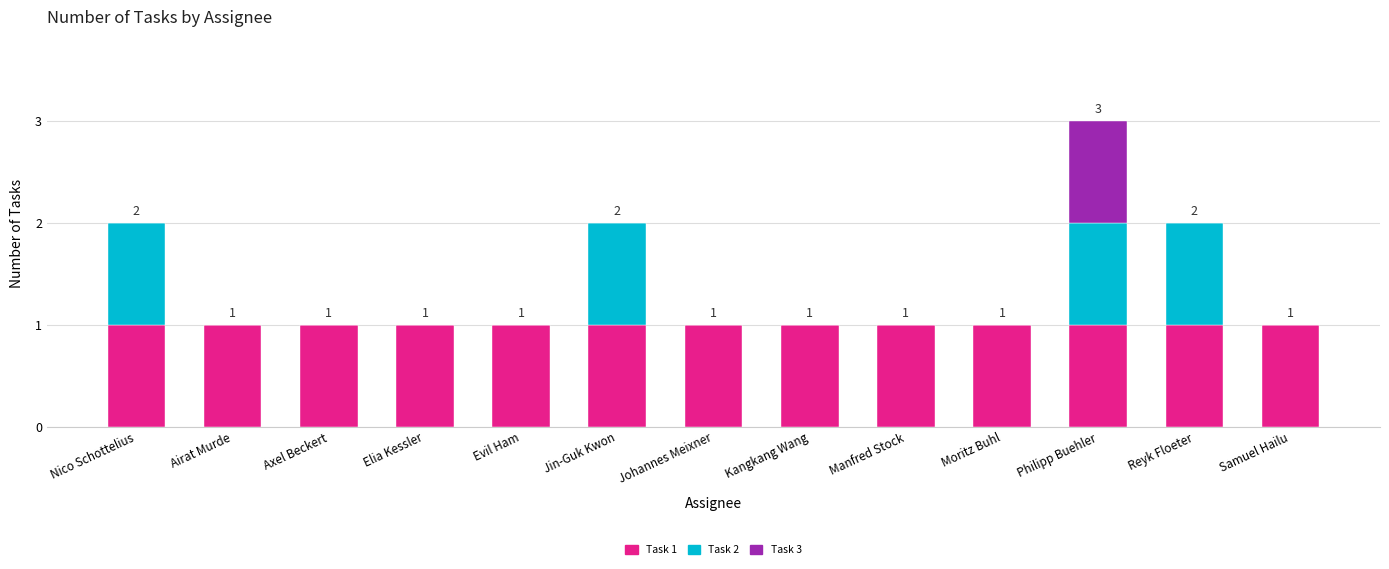

At which category is the sum across all series the highest?

Philipp Buehler